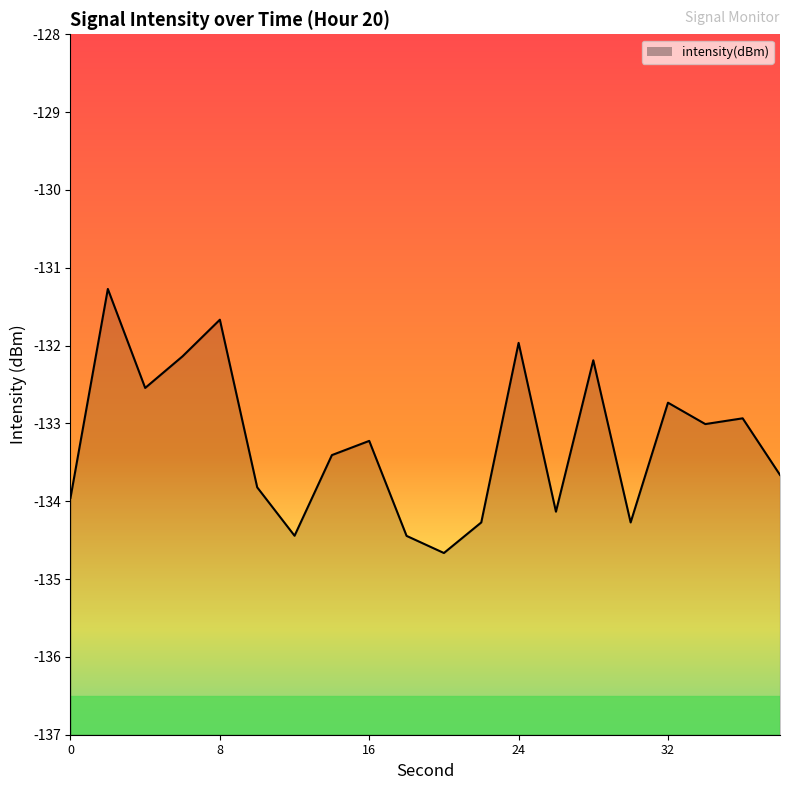

At which label does the data first exceed -133?

2